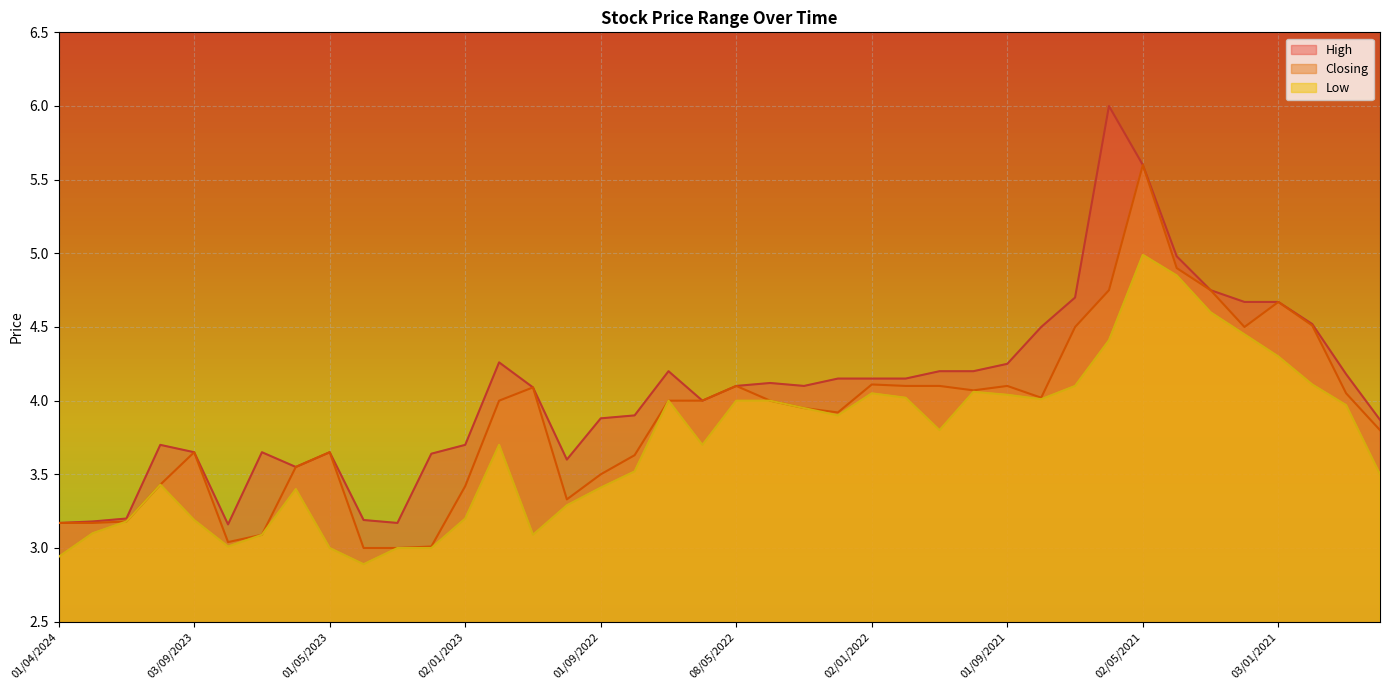

Rank the series at 03/01/2021 from highest to lowest value.

High, Closing, Low